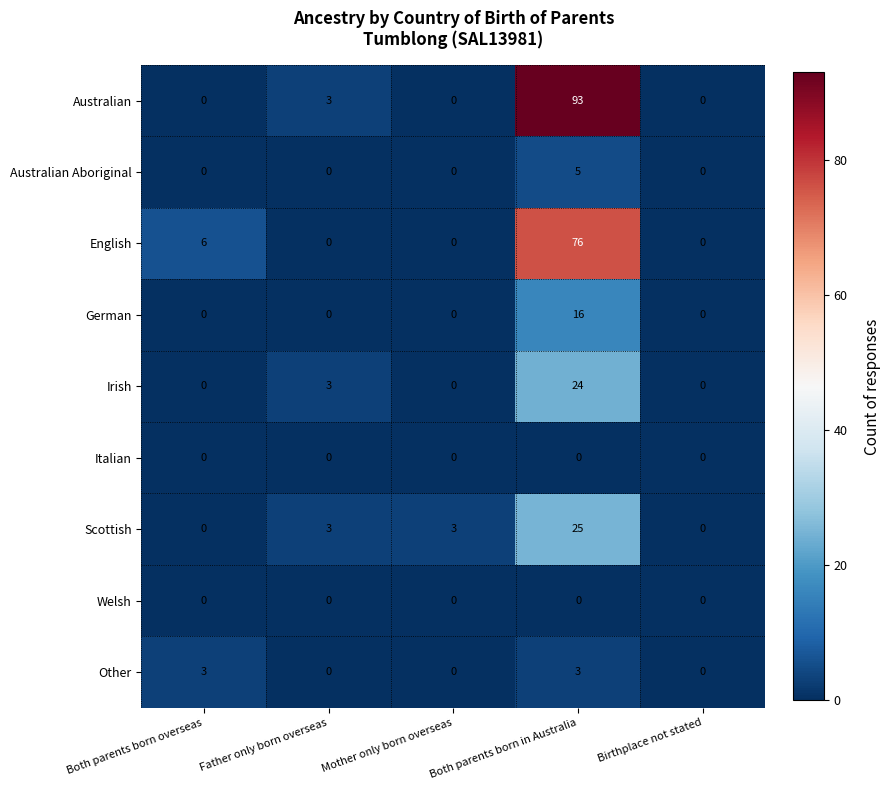

Where is English nearest to the value 38?

Both parents born overseas